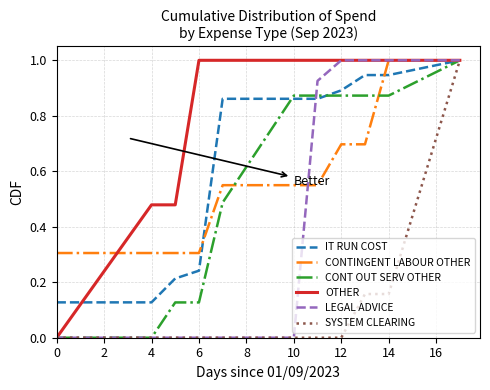

What are all the series names shown in the legend?

IT RUN COST, CONTINGENT LABOUR OTHER, CONT OUT SERV OTHER, OTHER, LEGAL ADVICE, SYSTEM CLEARING